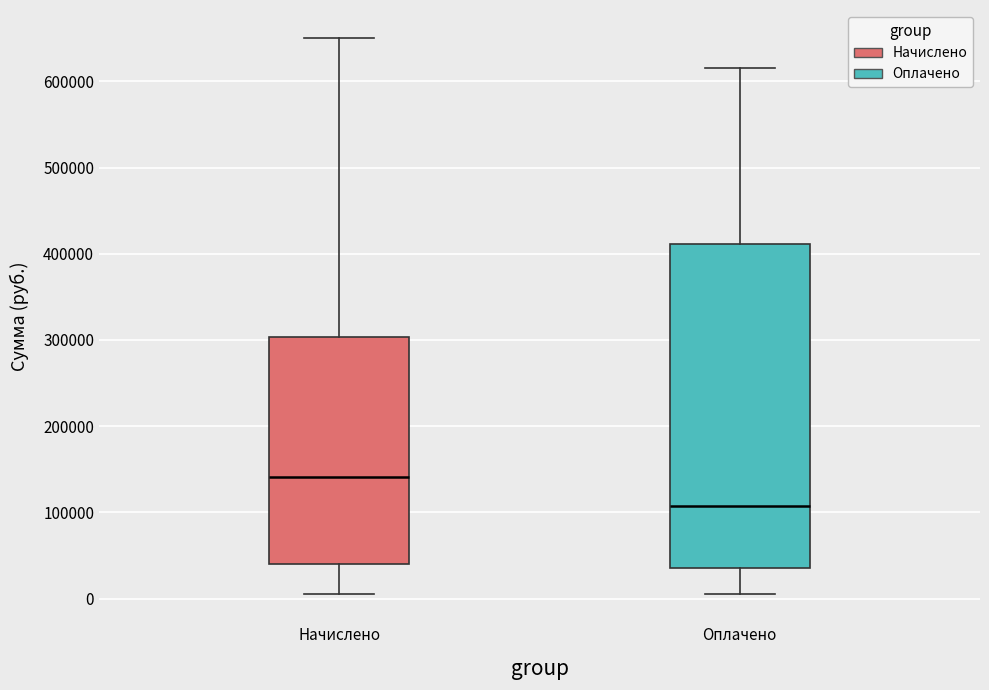

Reading left to right, transcribe this box plot: for each box, give where its median line is, the range the box spans, and where its two whiskers end, as read against the y-axis. The values are not printed on the chart, so give them approximately, as read against the axis.

Начислено: median 140000, box 40000 to 300000, whiskers 0 to 650000
Оплачено: median 110000, box 40000 to 410000, whiskers 0 to 620000